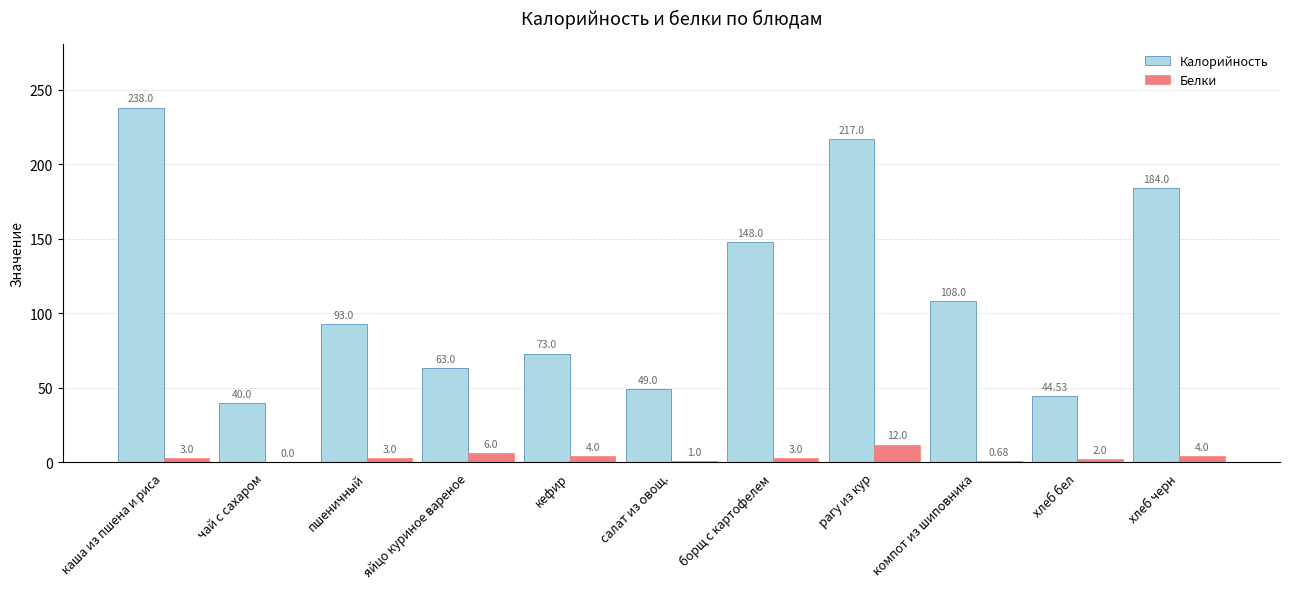

Which series has the largest total across all categories?

Калорийность